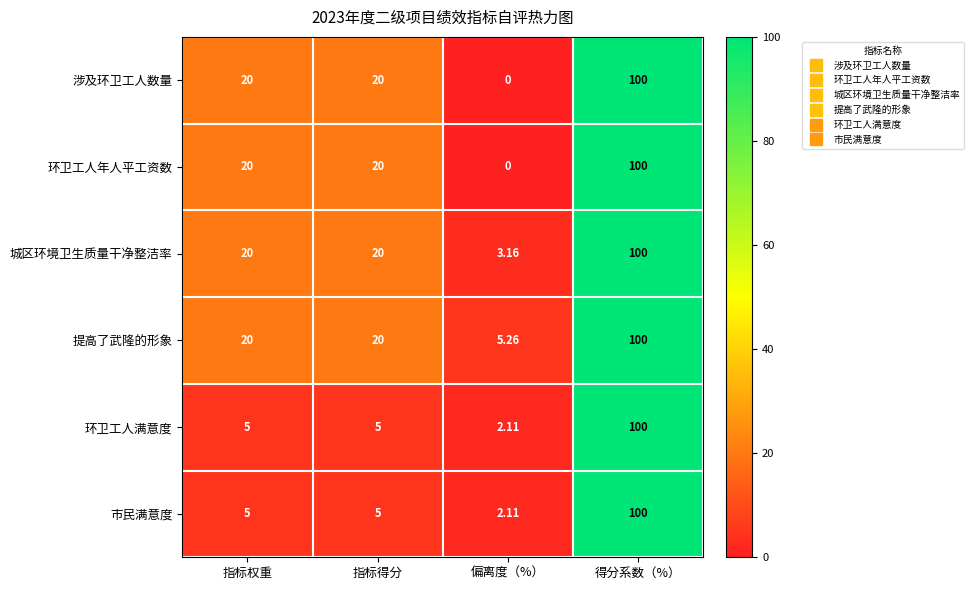

Is the value of 涉及环卫工人数量 at 指标权重 greater than the value of 提高了武隆的形象 at 得分系数（%）?

No